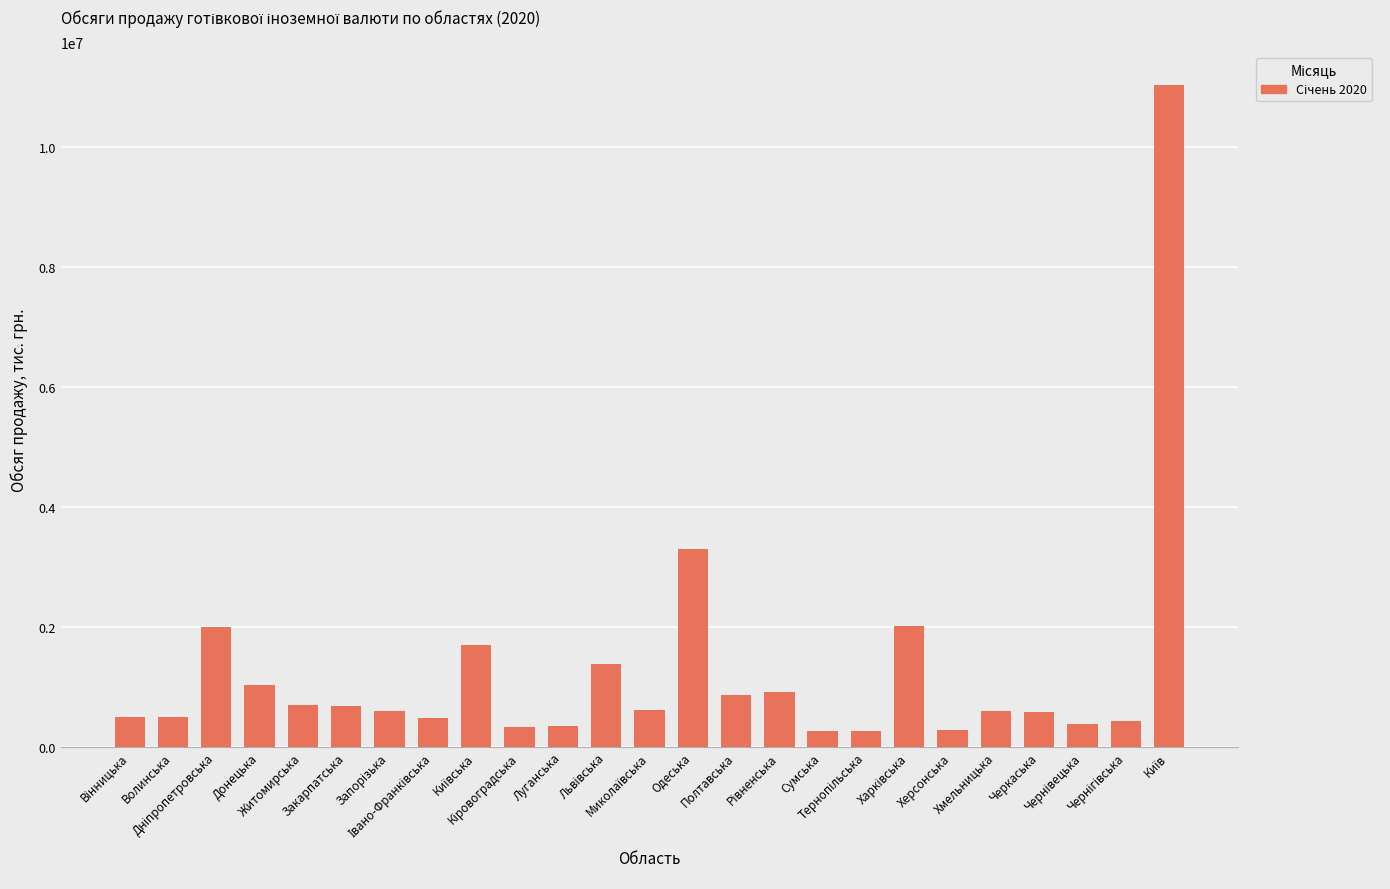

What is the difference between the second highest and second lowest values?

3032894.2